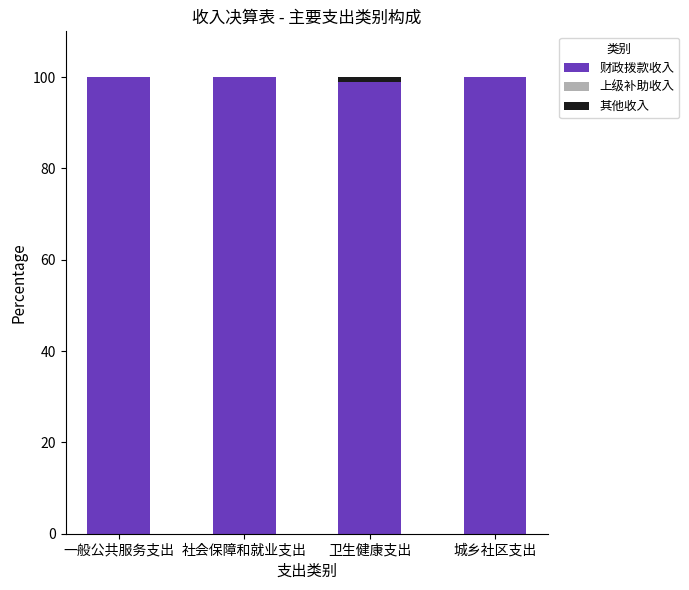

What is the total value across all series at 社会保障和就业支出?

100.0